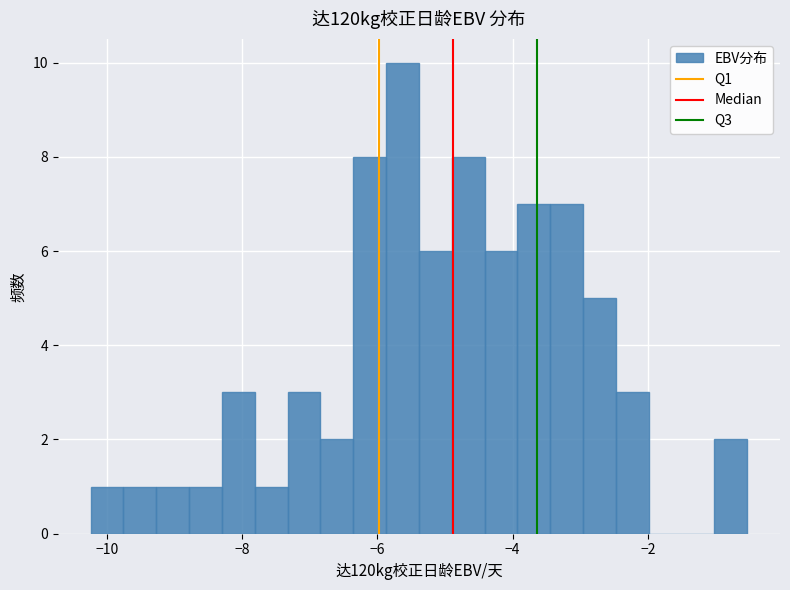

Read against the x-axis, roughly where is the centre of the tallest bar?

-5.6